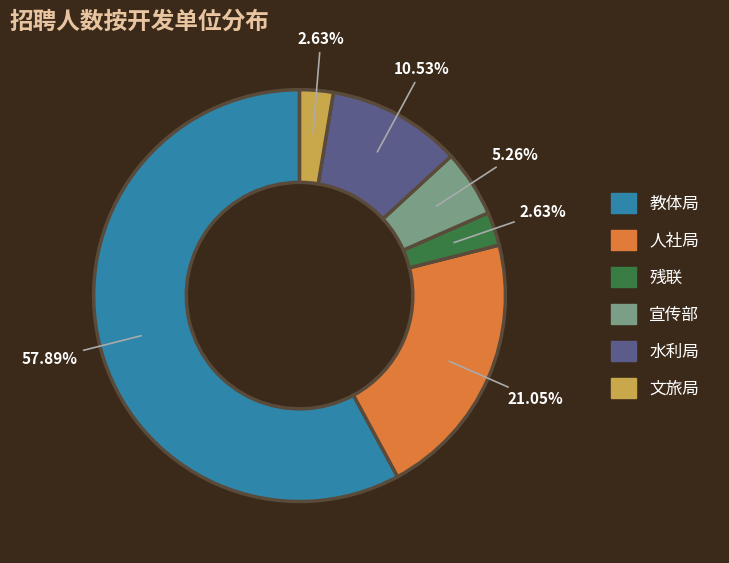

Combined, do 教体局 and 宣传部 account for over 50%?

Yes